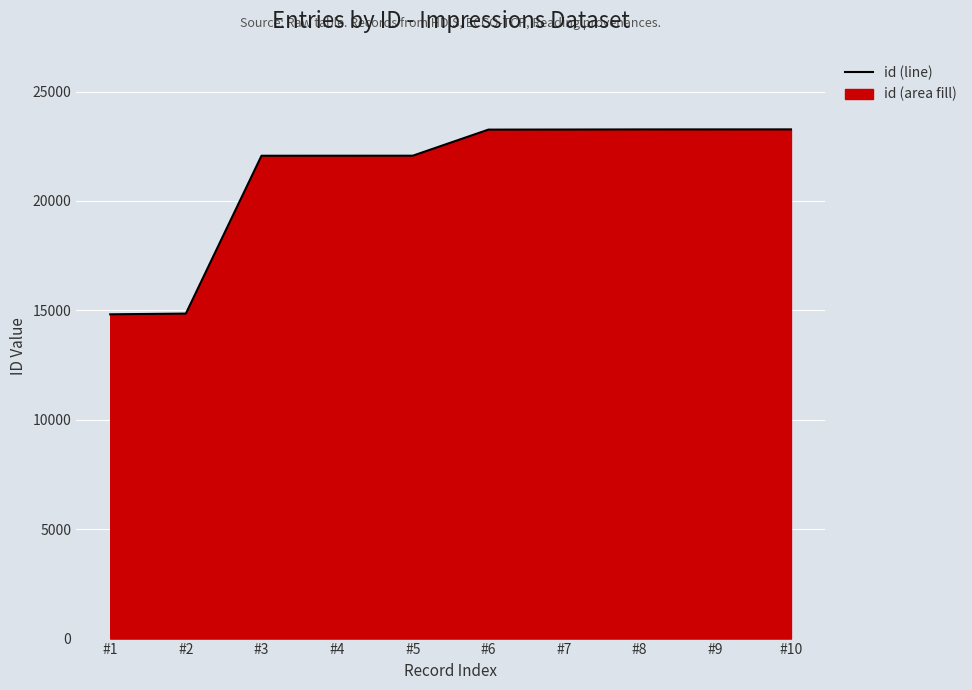

Reading left to right, what are all the values shown in this chart?

14819	14852	22065	22066	22067	23259	23263	23268	23269	23270